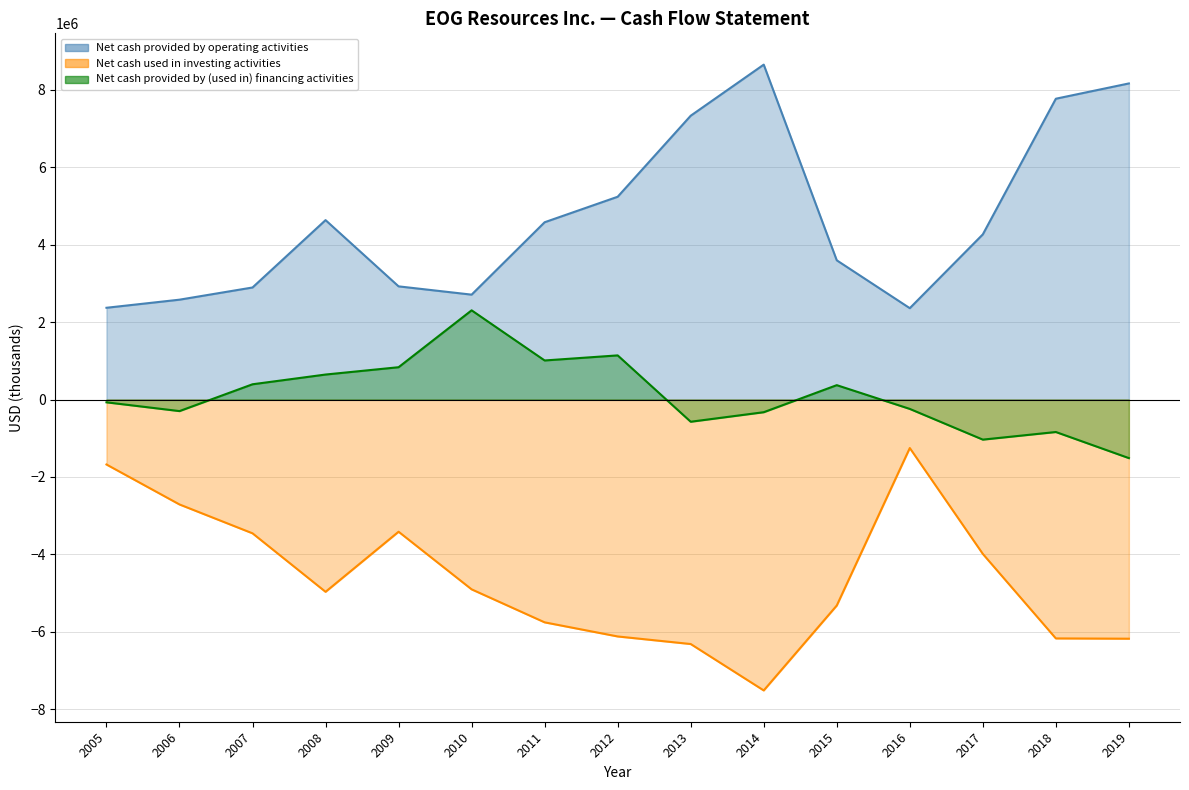

At which category is the sum across all series the highest?

2016